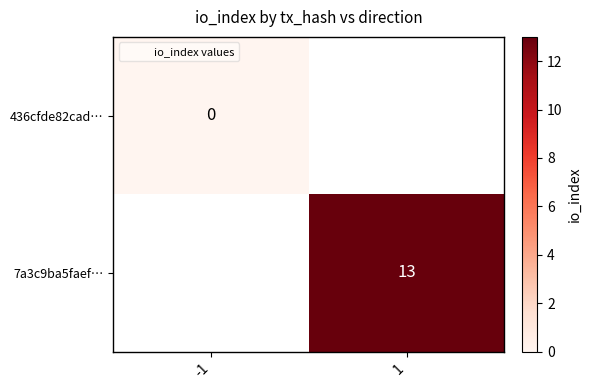

At how many categories does at least one series exceed 5?

1